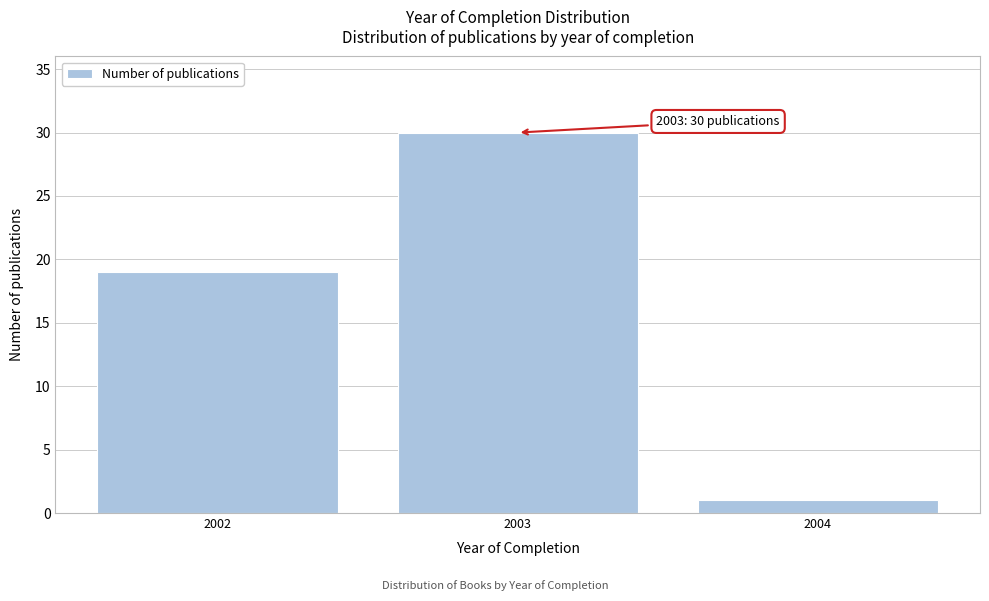

Reading left to right, list all the values displayed in this chart.

19	30	1